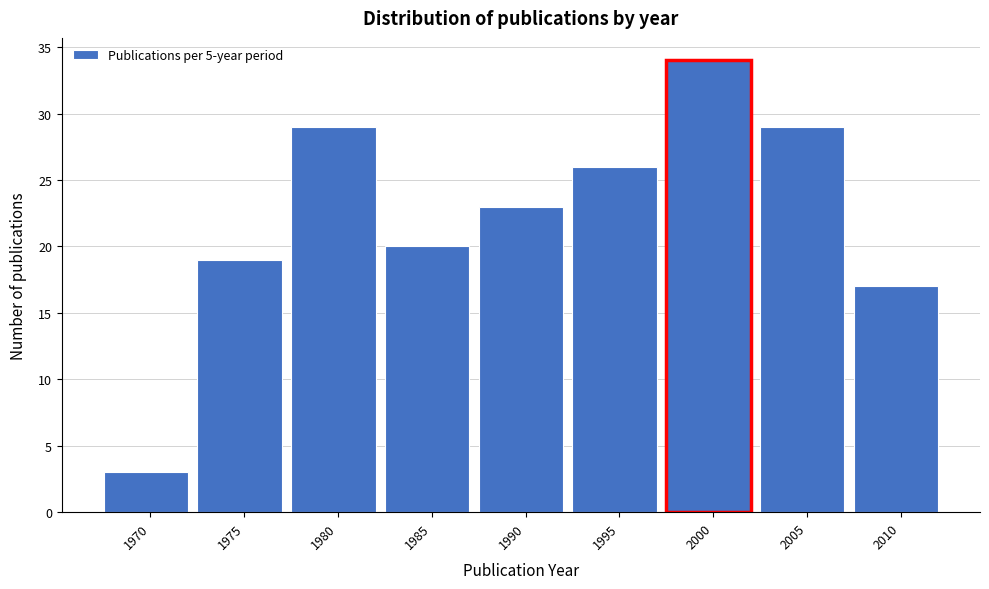

Reading left to right, transcribe all the data shown in this chart.

3	19	29	20	23	26	34	29	17